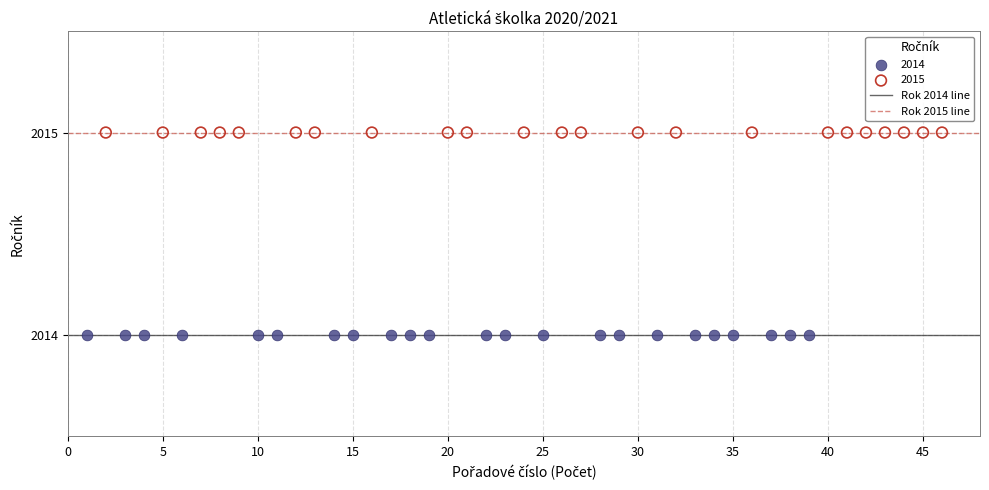

Which series reaches the minimum Y coordinate?

2014